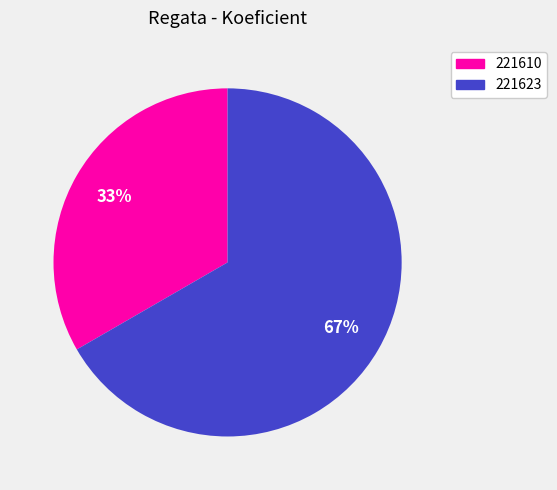

How many segments does this pie chart have?

2